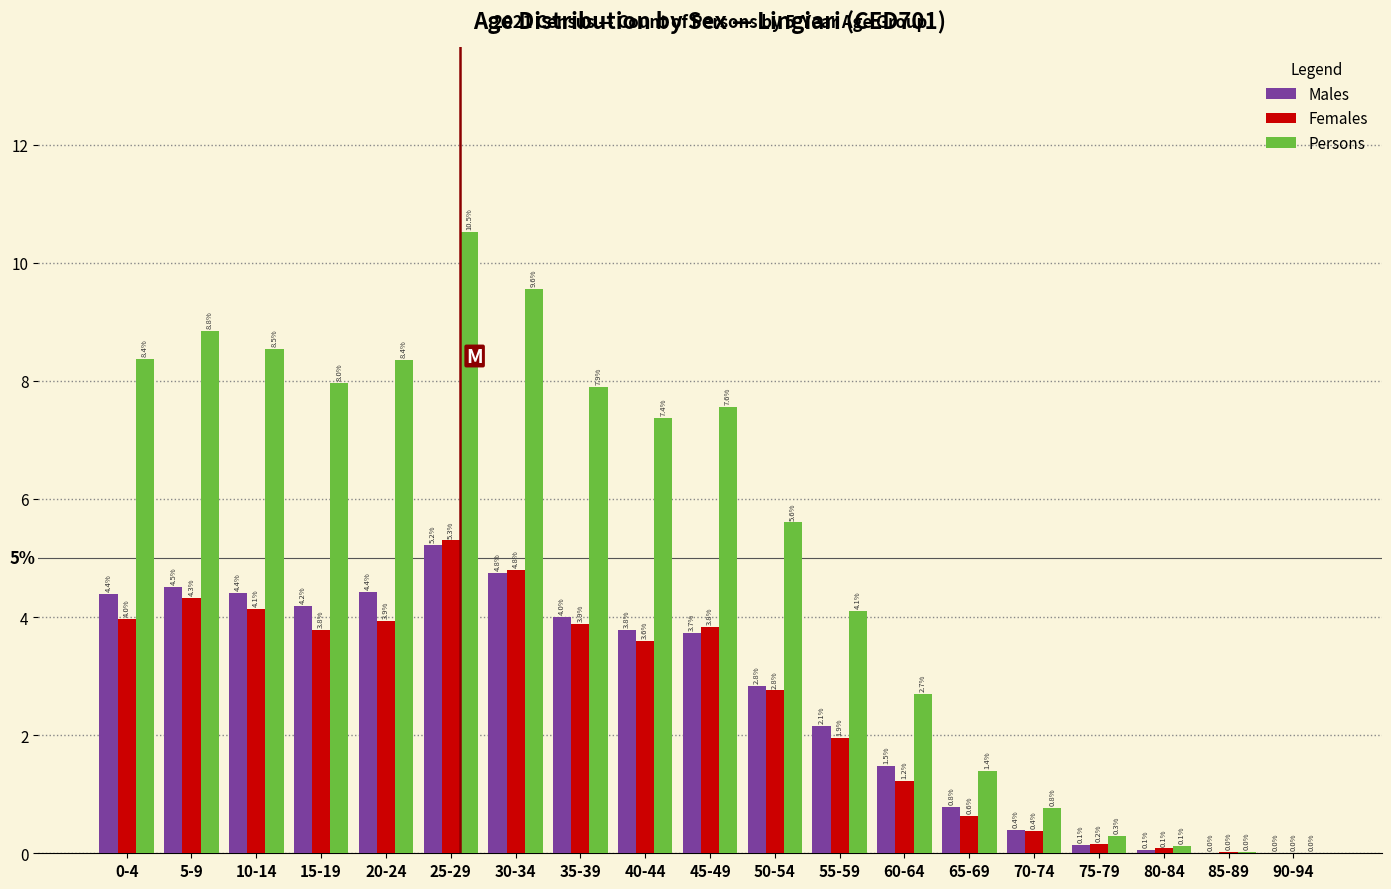

Where is Persons nearest to the value 5?

50-54